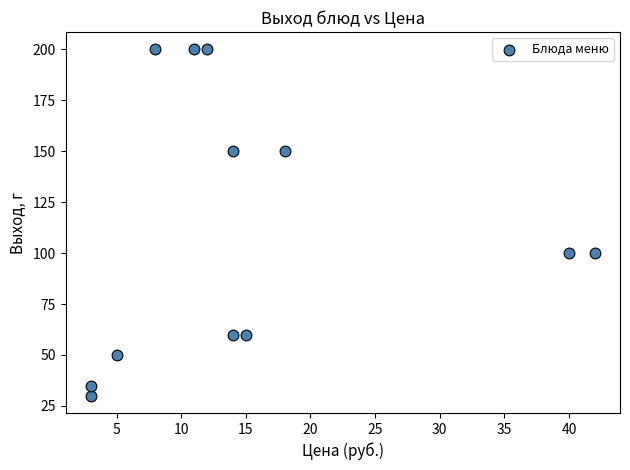

What is the average Y value?

111